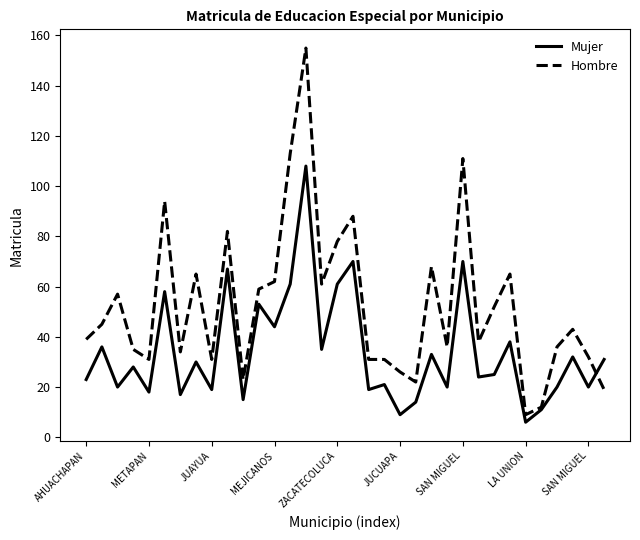

Which series has the largest range (max minus min)?

Hombre